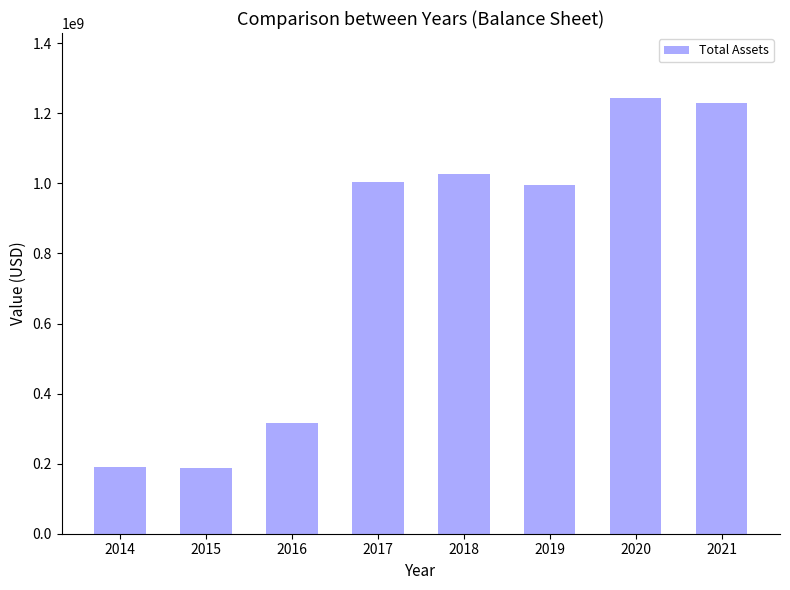

What is the change in value from 2016 to 2021?

+912194000